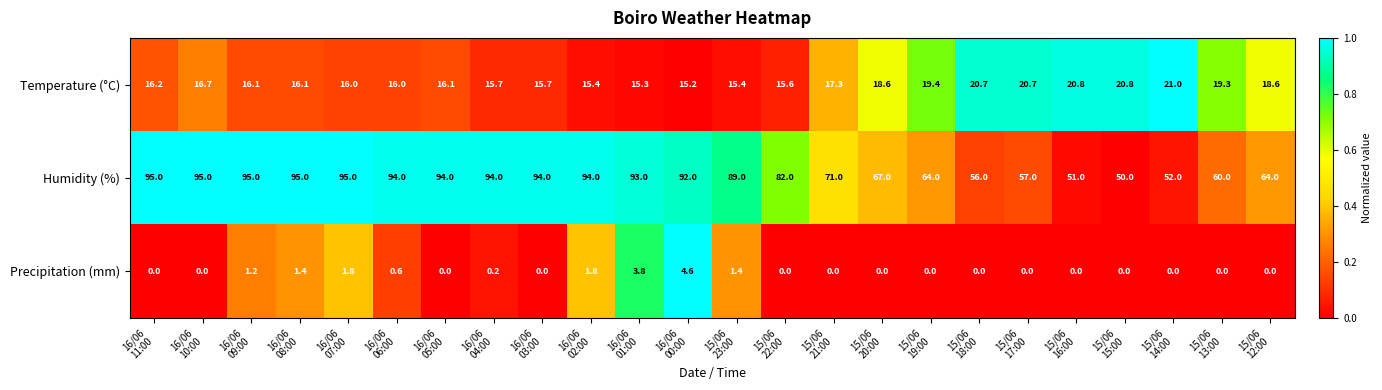

What is the total value across all series at 16/06
04:00?

109.9